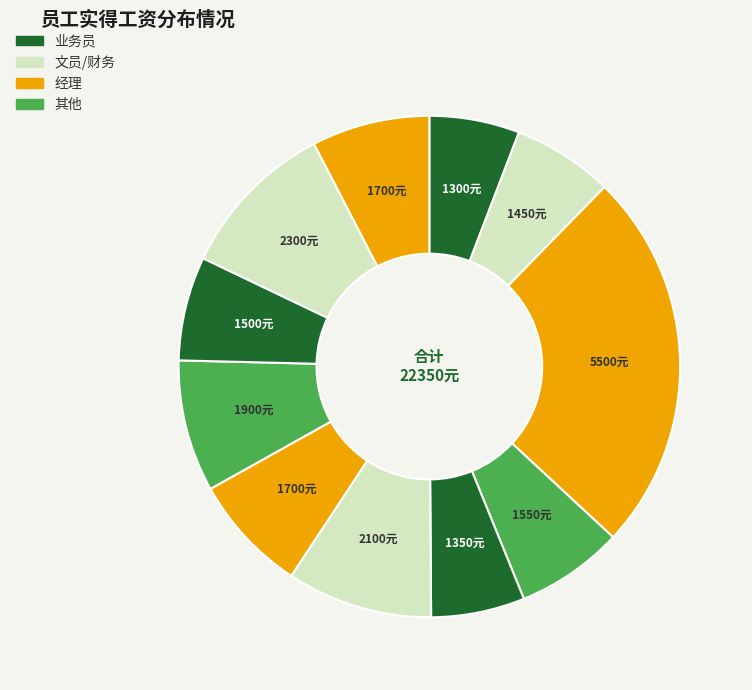

How many slices are in this pie chart?

11